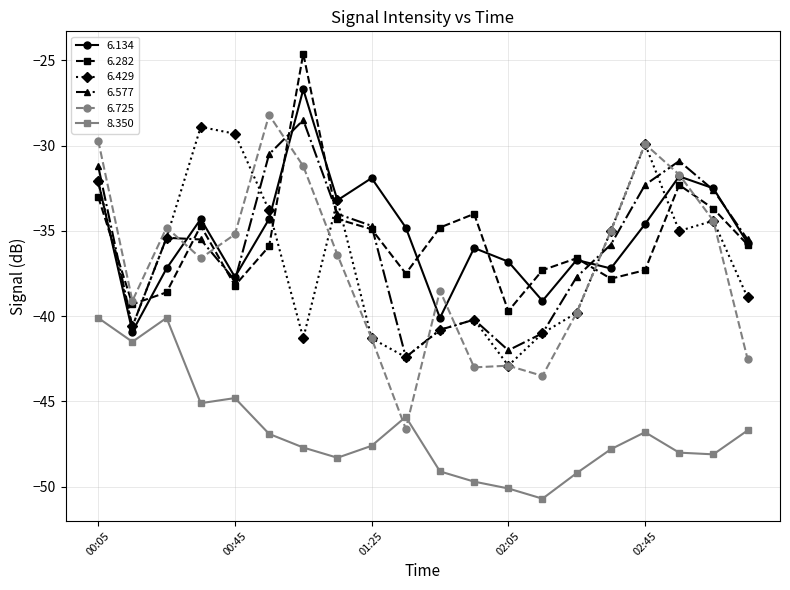

True or false: 6.577 and 6.429 intersect in this chart.

True